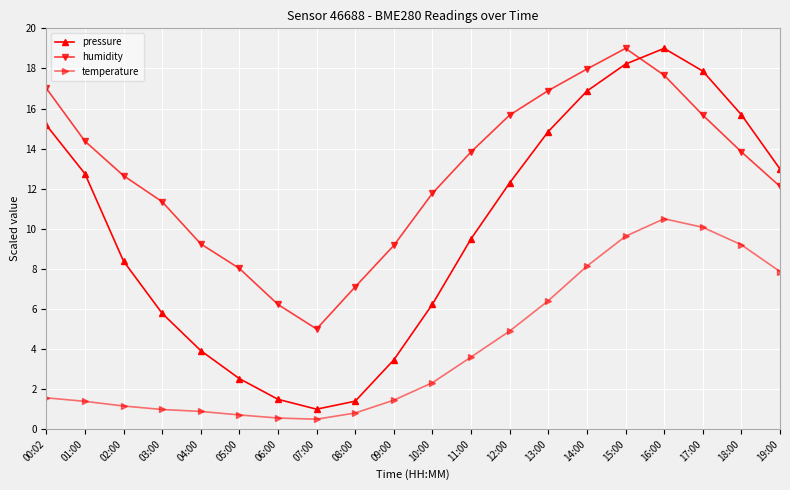

Which series has the widest spread of values?

pressure